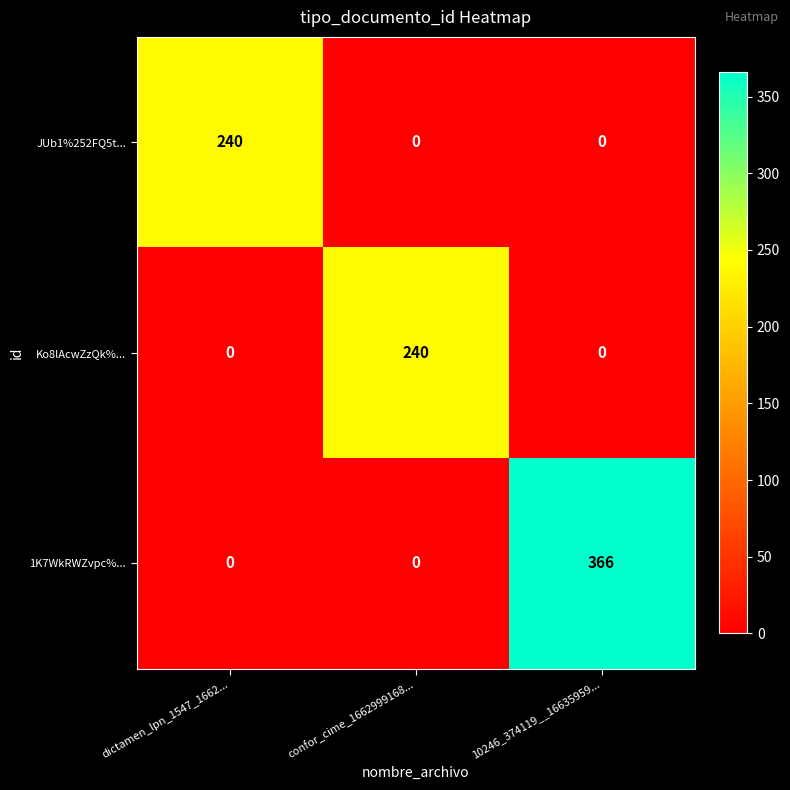

The value of JUb1%252FQ5t... at confor_cime_1662999168... is 0. True or false?

True